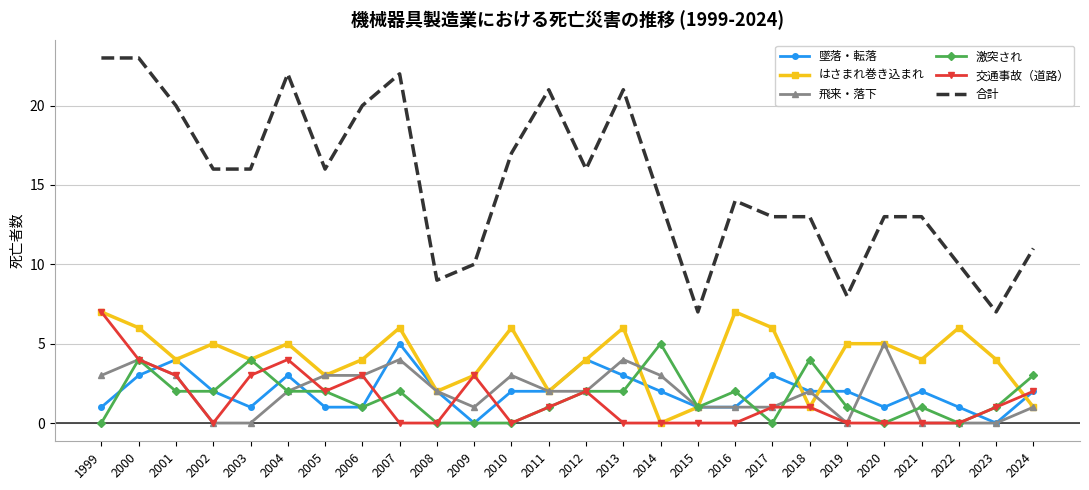

Which series has the largest range (max minus min)?

合計